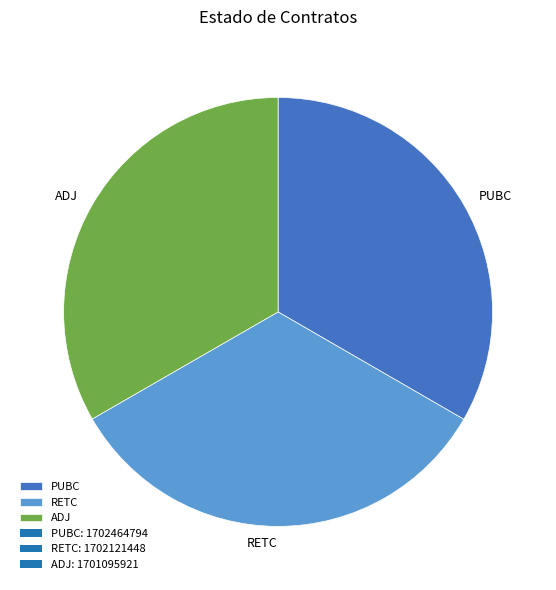

The RETC slice represents 19% of the pie. True or false?

False